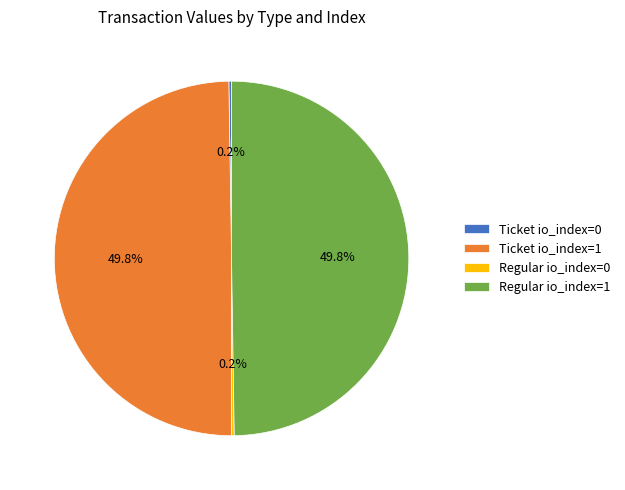

Combined, do Ticket io_index=1 and Regular io_index=1 account for over 50%?

Yes